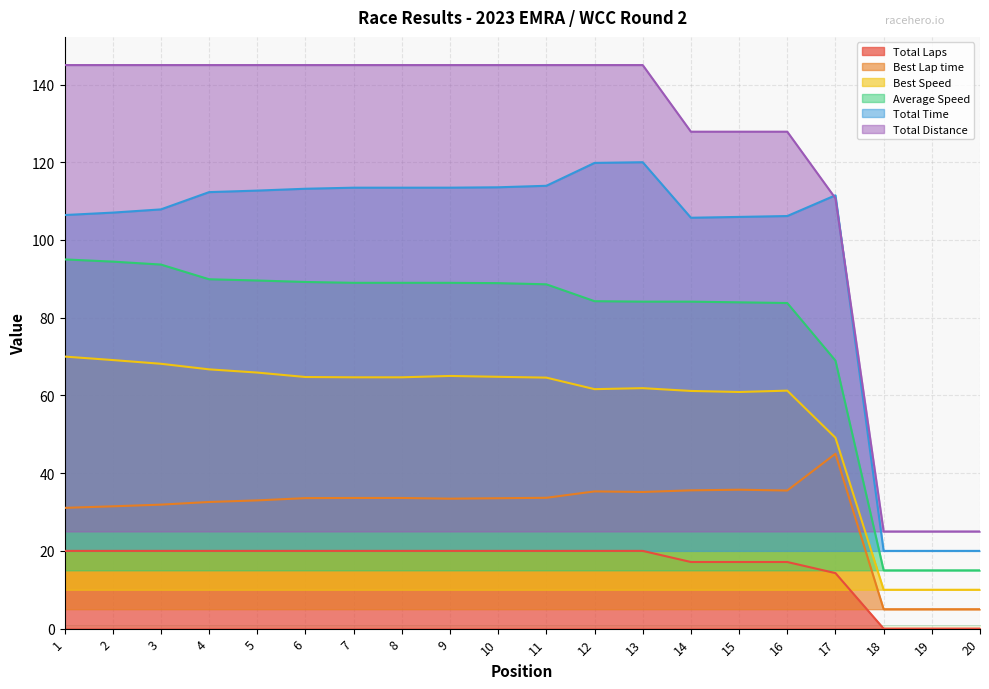

What is the spread (max minus min) of values at 12?

125.0